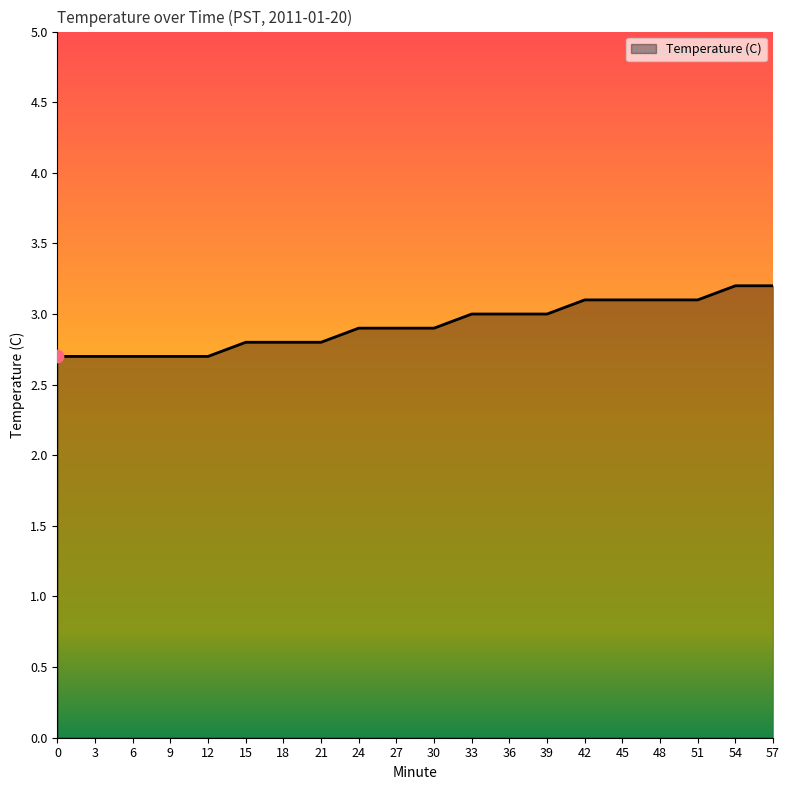

Approximately how many times larger is the value at 21 compared to 6?

1.0